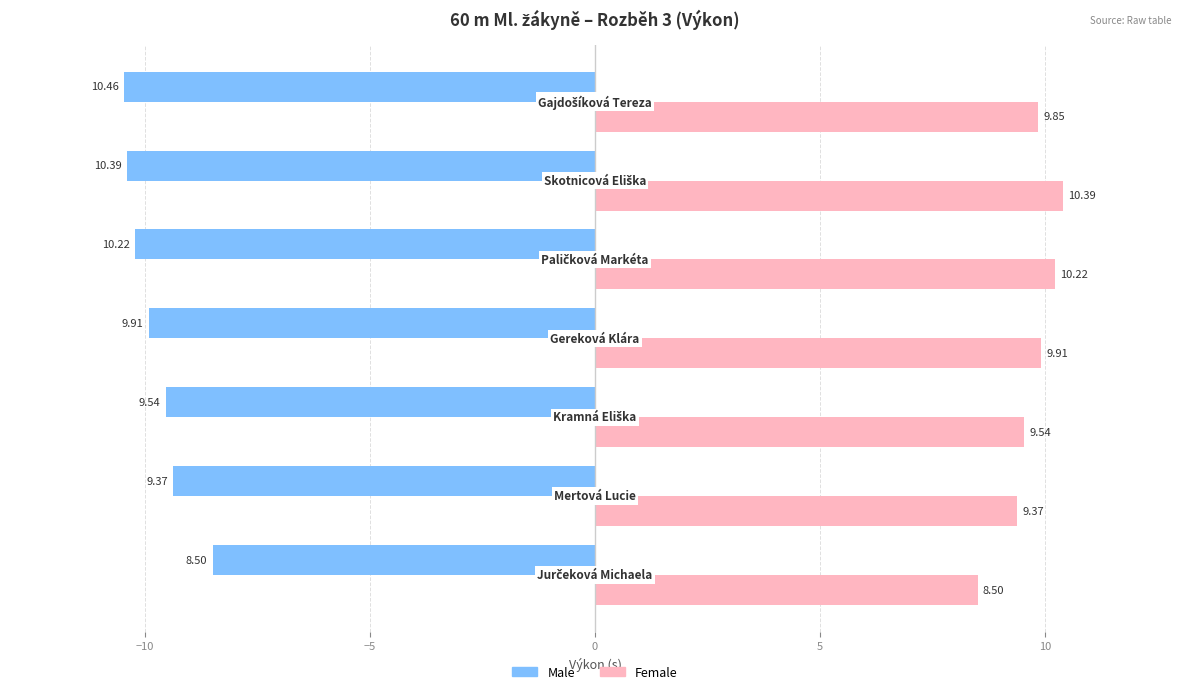

Which series has the widest spread of values?

Male